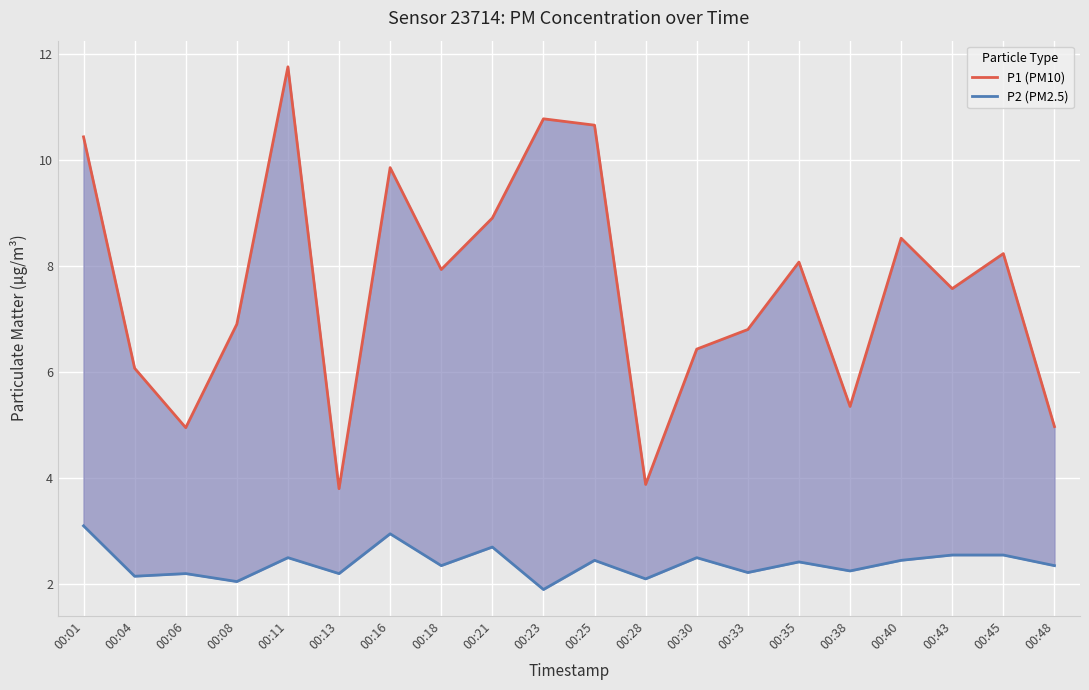

Reading right to left, transcribe all the data shown in this chart.

P1 (PM10): 5.0	8.2	7.6	8.5	5.3	8.1	6.8	6.4	3.9	10.7	10.8	8.9	7.9	9.8	3.8	11.8	6.9	5.0	6.1	10.4
P2 (PM2.5): 2.4	2.5	2.5	2.5	2.2	2.4	2.2	2.5	2.1	2.5	1.9	2.7	2.4	3.0	2.2	2.5	2.0	2.2	2.1	3.1